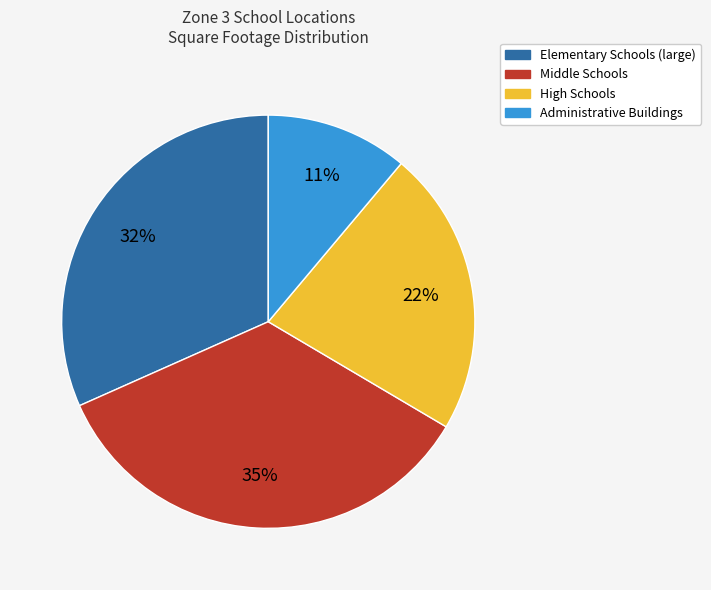

Count the number of slices in the pie.

4